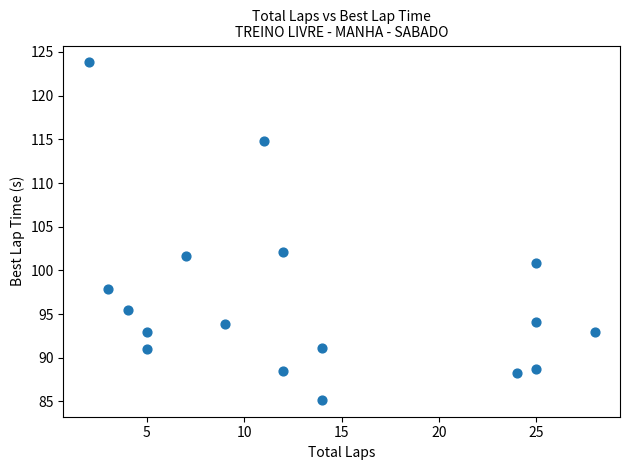

What Y value in the scatter plot is closest to 104?

102.1